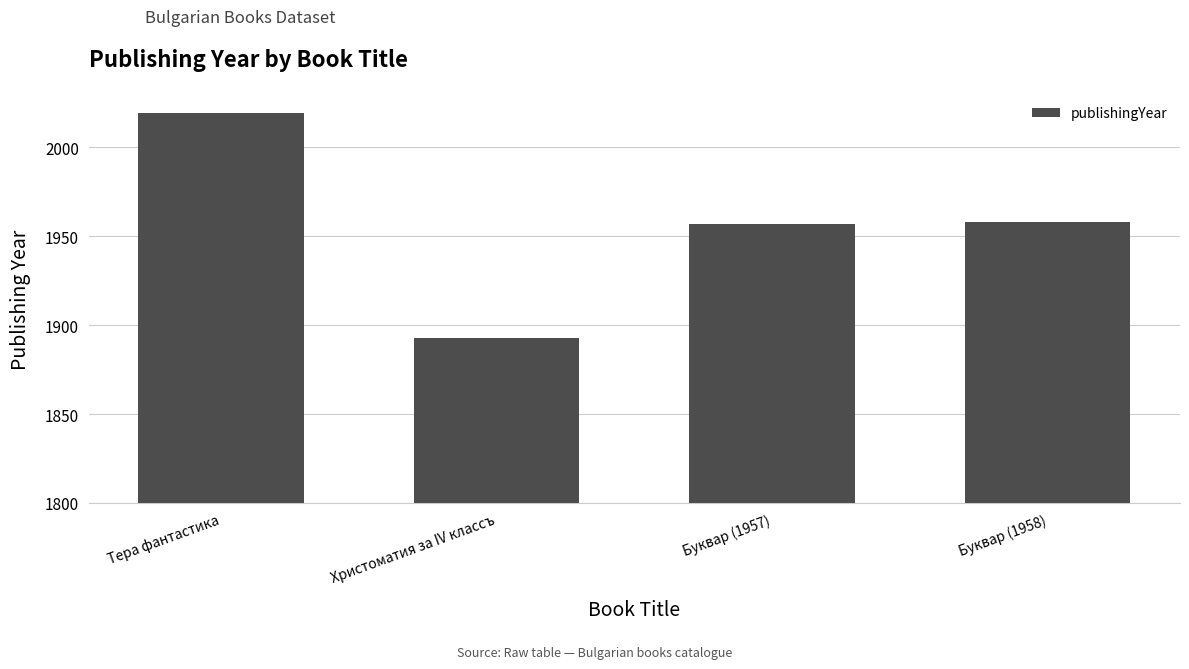

Which label corresponds to the smallest value in the chart?

Христоматия за IV классъ